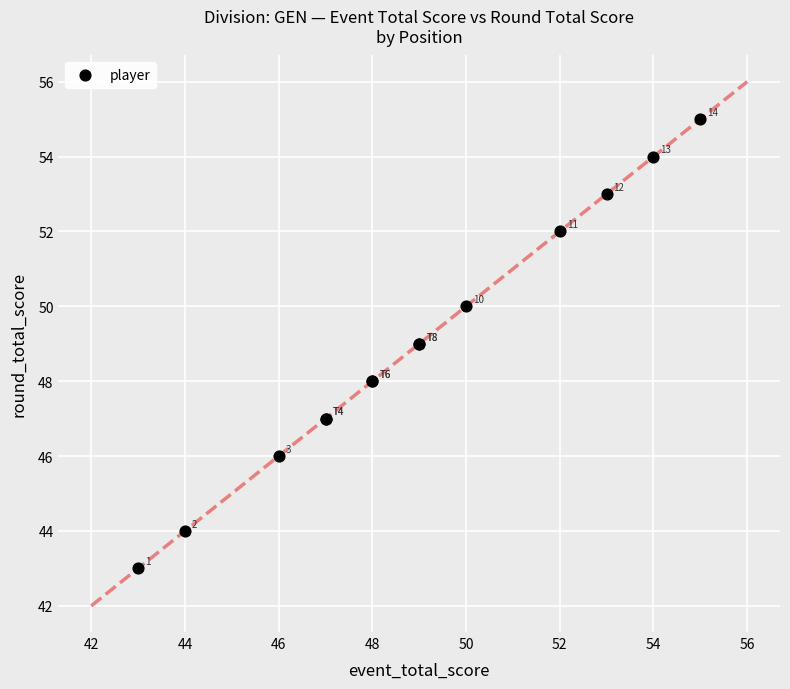

What Y value in the scatter plot is closest to 49?

49